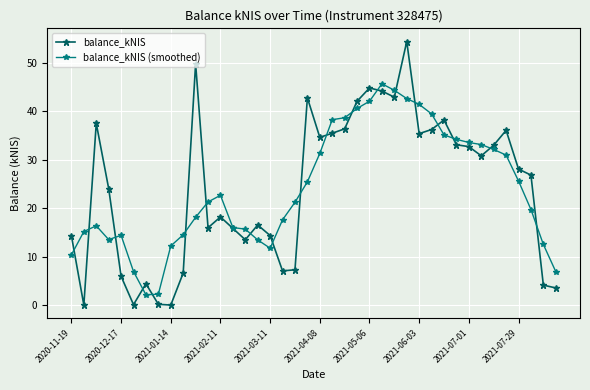

Rank the series by their maximum value, from lowest to highest.

balance_kNIS (smoothed), balance_kNIS